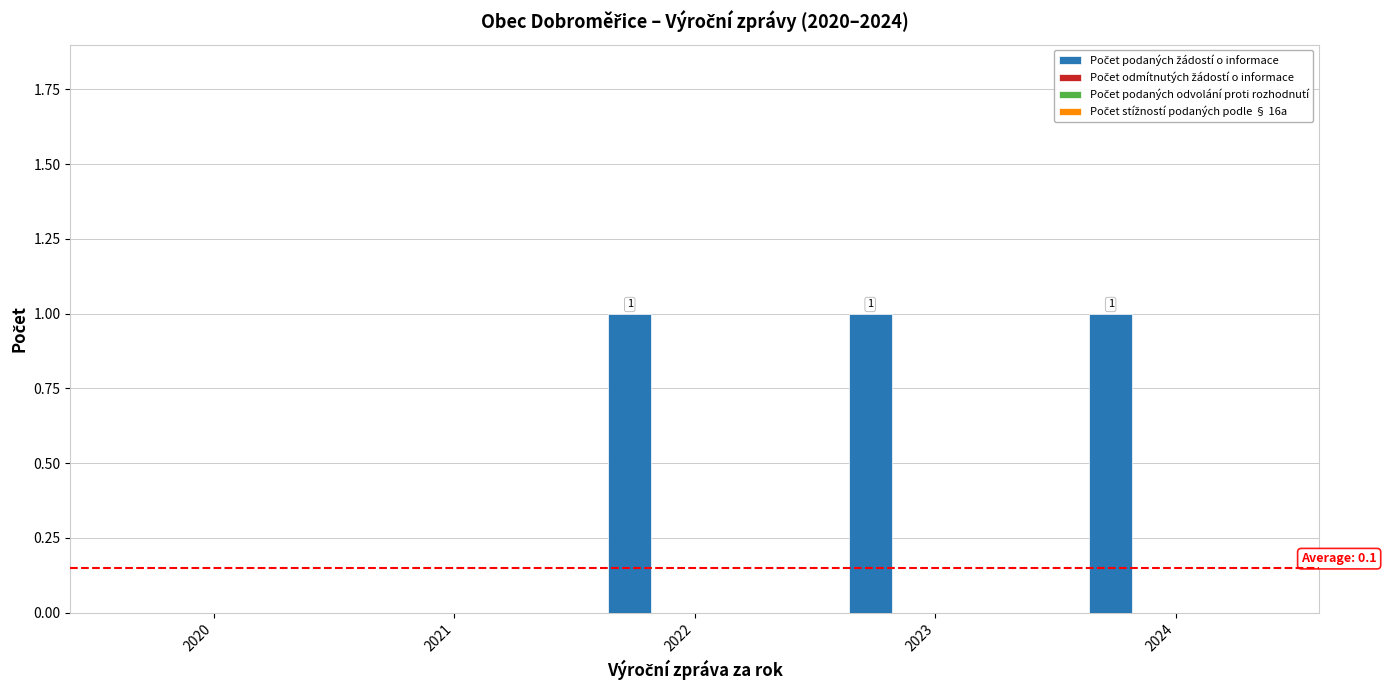

What is the sum of all values?

3